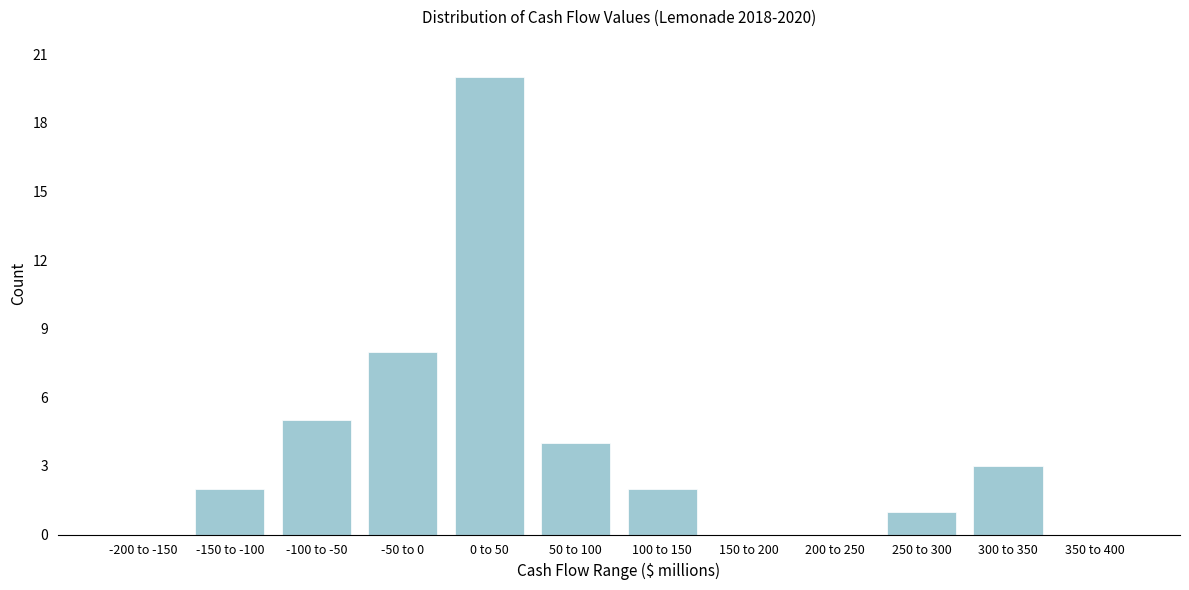

Reading left to right, transcribe all the data shown in this chart.

-200 to -150=0	-150 to -100=2	-100 to -50=5	-50 to 0=8	0 to 50=20	50 to 100=4	100 to 150=2	150 to 200=0	200 to 250=0	250 to 300=1	300 to 350=3	350 to 400=0